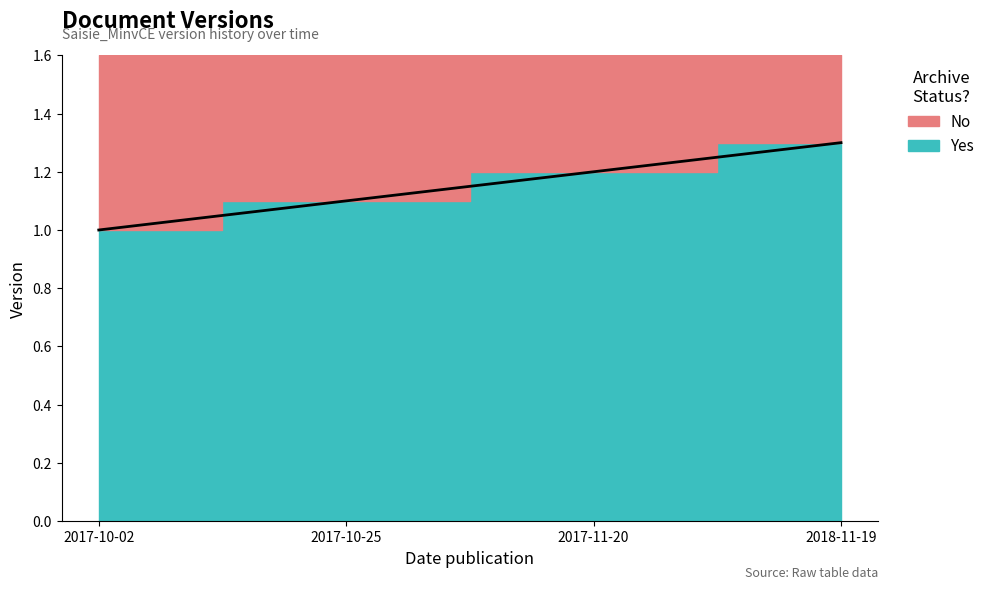

Which category has the highest value across all series?

2018-11-19